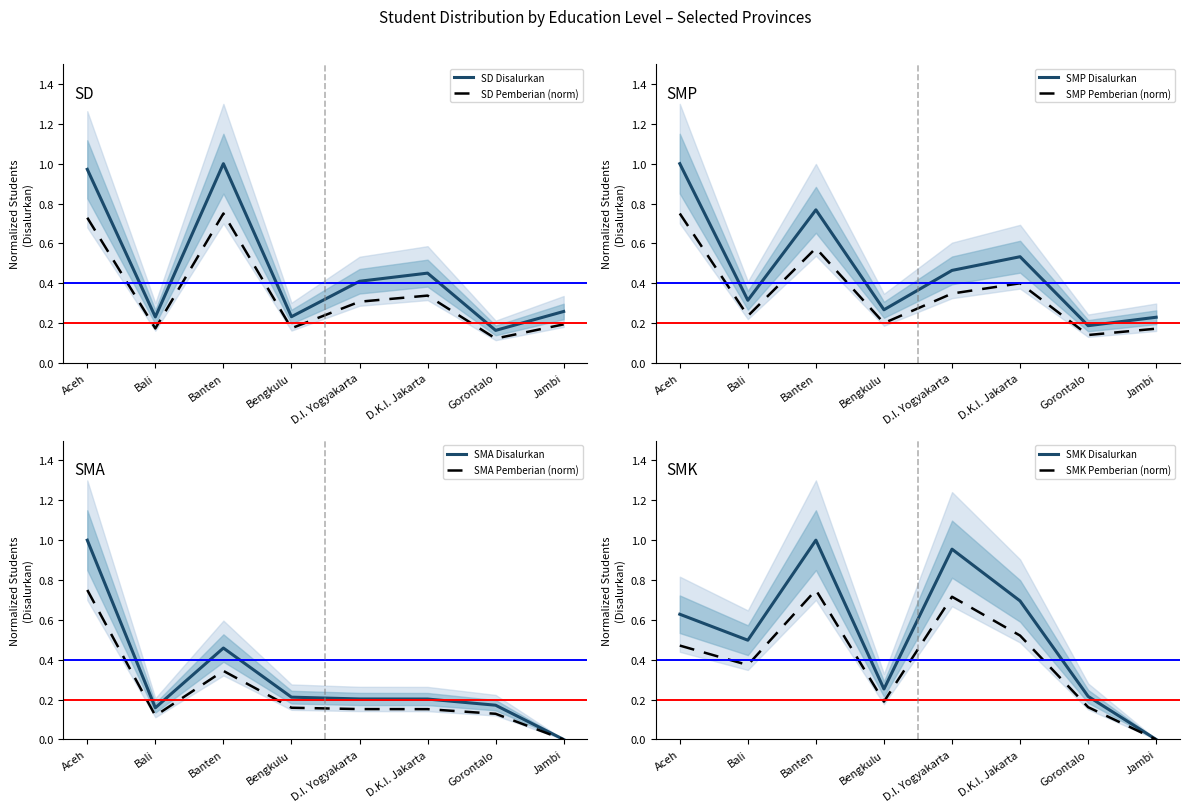

At Banten, list the series in order from smallest to largest.

SMA Disalurkan, SMP Disalurkan, SD Disalurkan, SMK Disalurkan